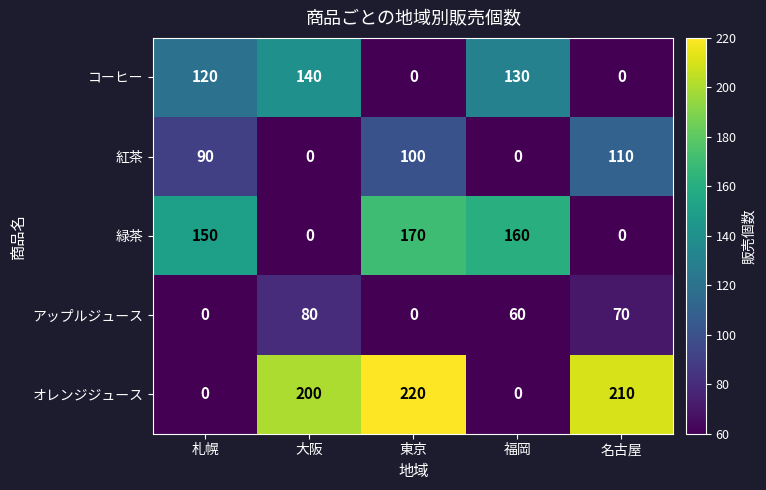

How many values in the オレンジジュース series are below 200?

2